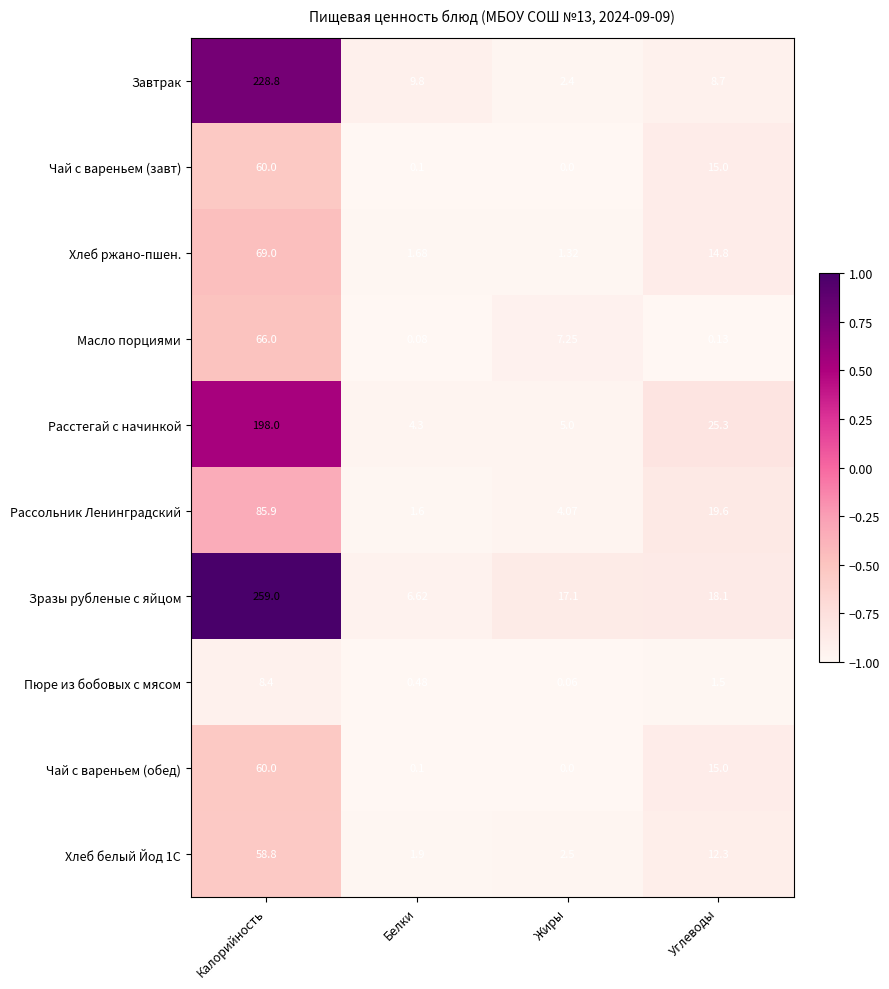

List the labels in order of Пюре из бобовых с мясом value, smallest first.

Жиры, Белки, Углеводы, Калорийность